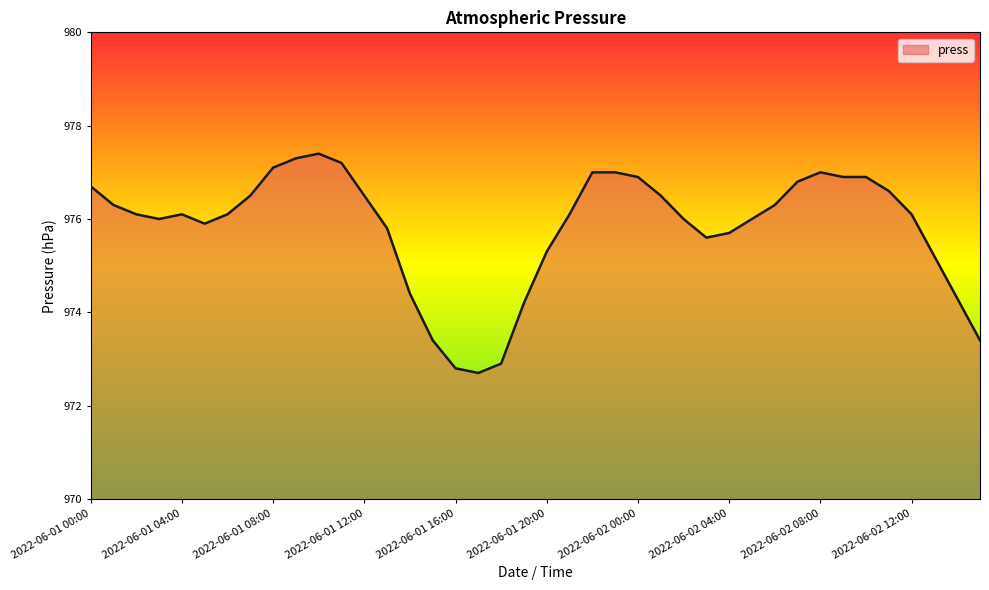

Reading left to right, transcribe all the data shown in this chart.

976.7	976.3	976.1	976.0	976.1	975.9	976.1	976.5	977.1	977.3	977.4	977.2	976.5	975.8	974.4	973.4	972.8	972.7	972.9	974.2	975.3	976.1	977.0	977.0	976.9	976.5	976.0	975.6	975.7	976.0	976.3	976.8	977.0	976.9	976.9	976.6	976.1	975.2	974.3	973.4